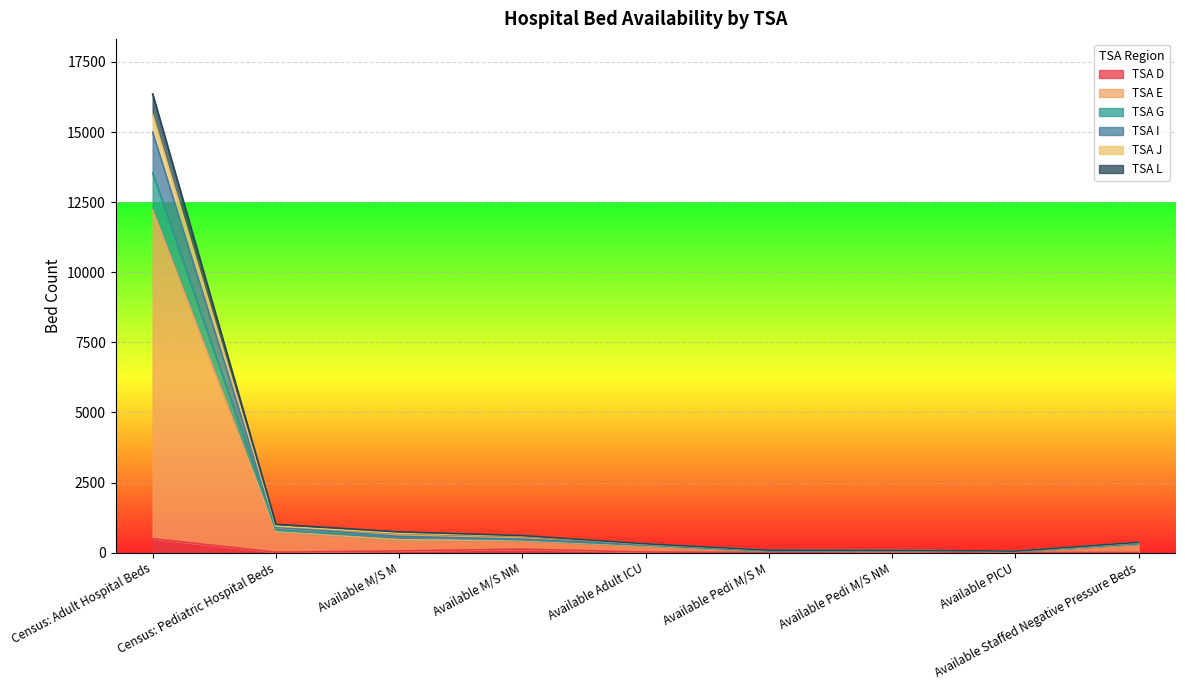

At which category is the sum across all series the highest?

Census: Adult Hospital Beds